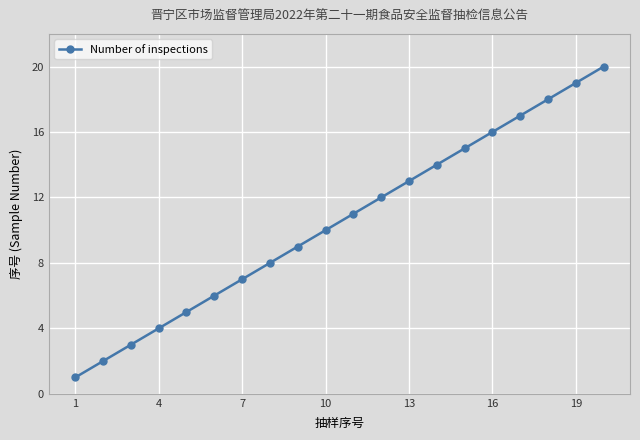

What is the difference between the maximum and minimum values?

19